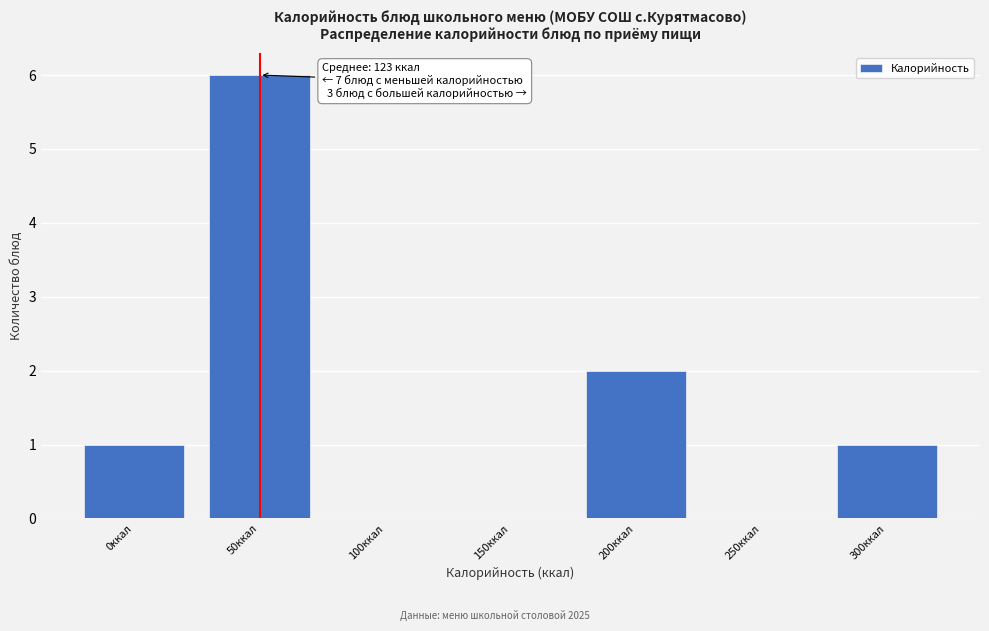

Reading left to right, list all the values displayed in this chart.

0ккал=1	50ккал=6	100ккал=0	150ккал=0	200ккал=2	250ккал=0	300ккал=1